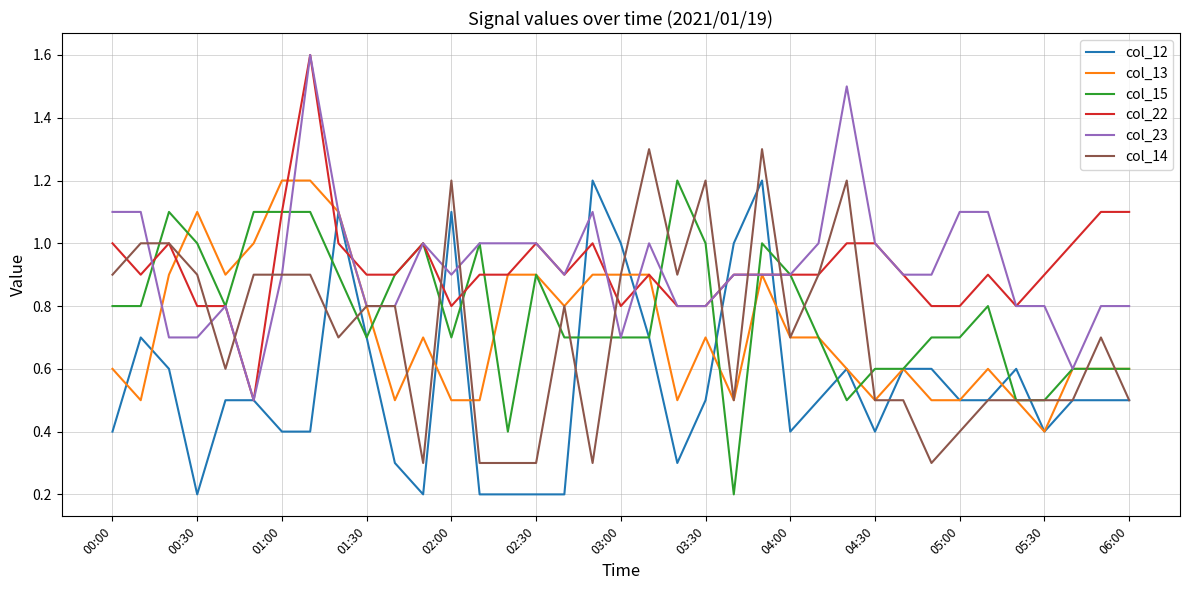

Count the number of data series in this chart.

6